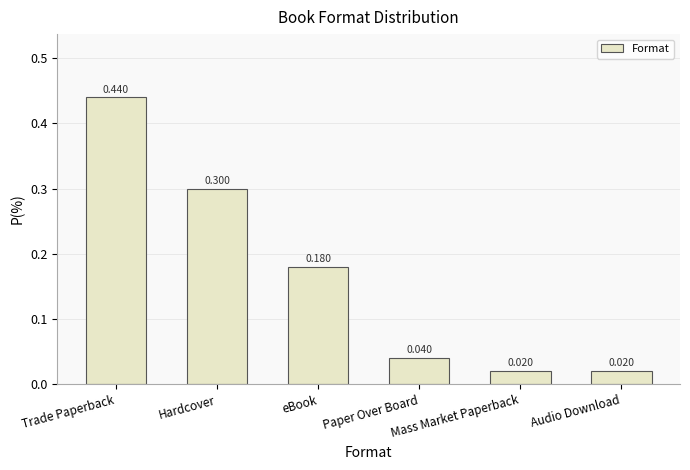

Which category has the highest value across all series?

Trade Paperback